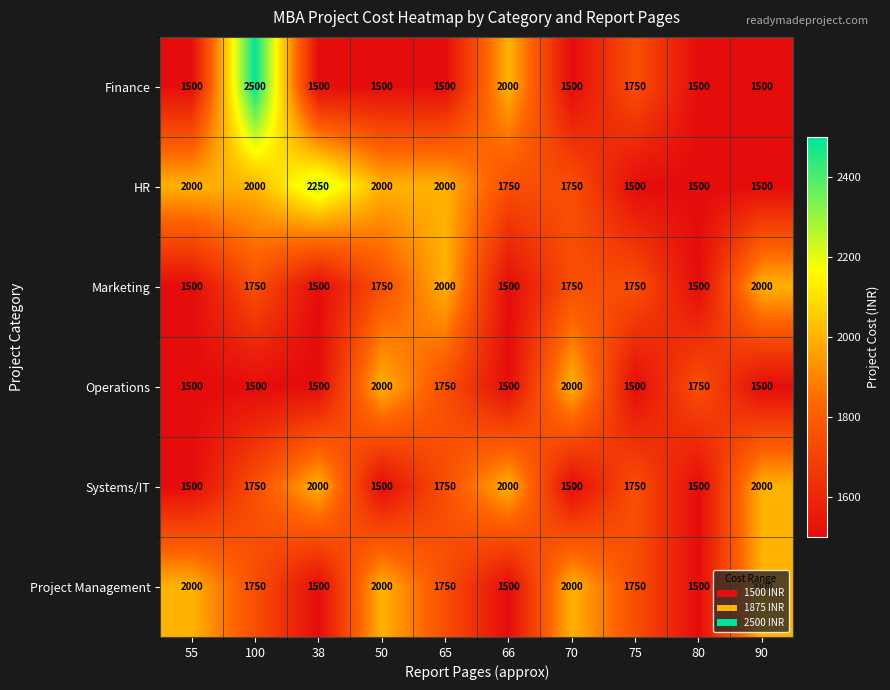

What is the minimum value shown in the chart?

1500